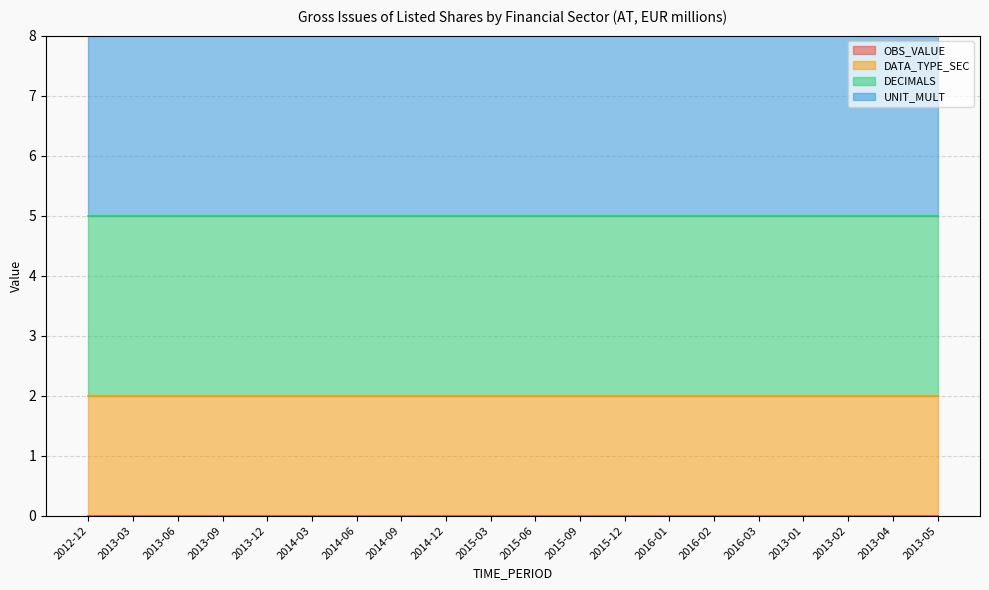

What position from the right is 2015-12?

8